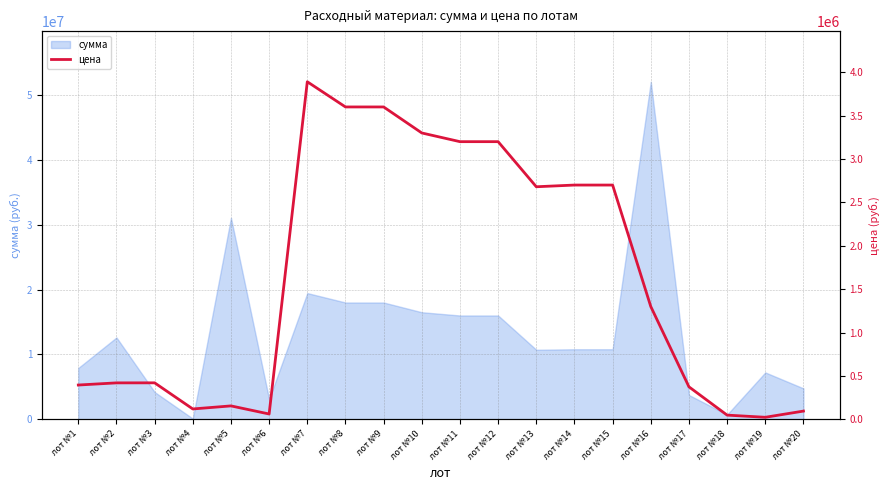

What is the maximum value shown in the chart?

3890290